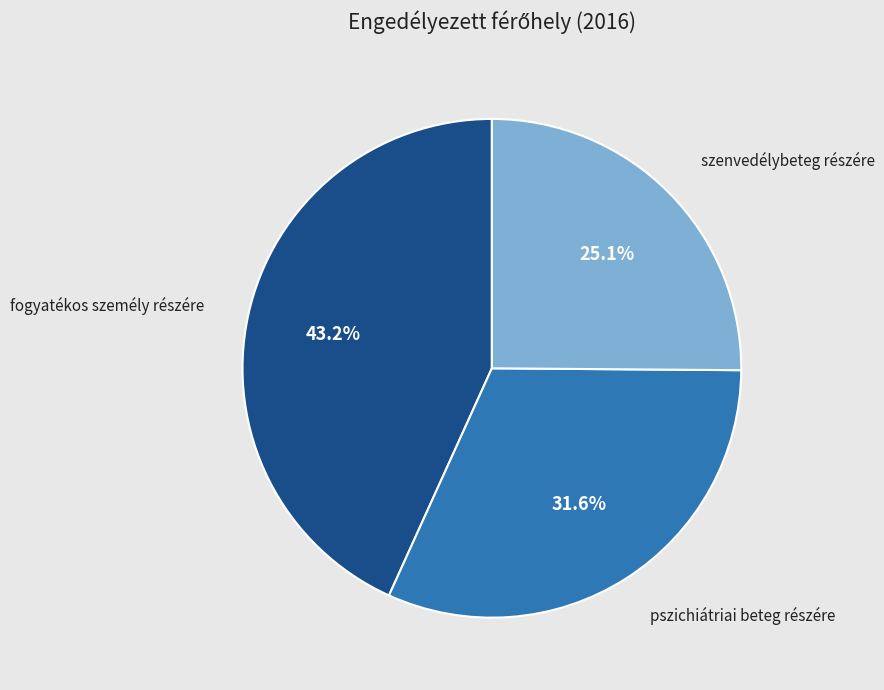

Does pszichiátriai beteg részére represent more than half of the total?

No